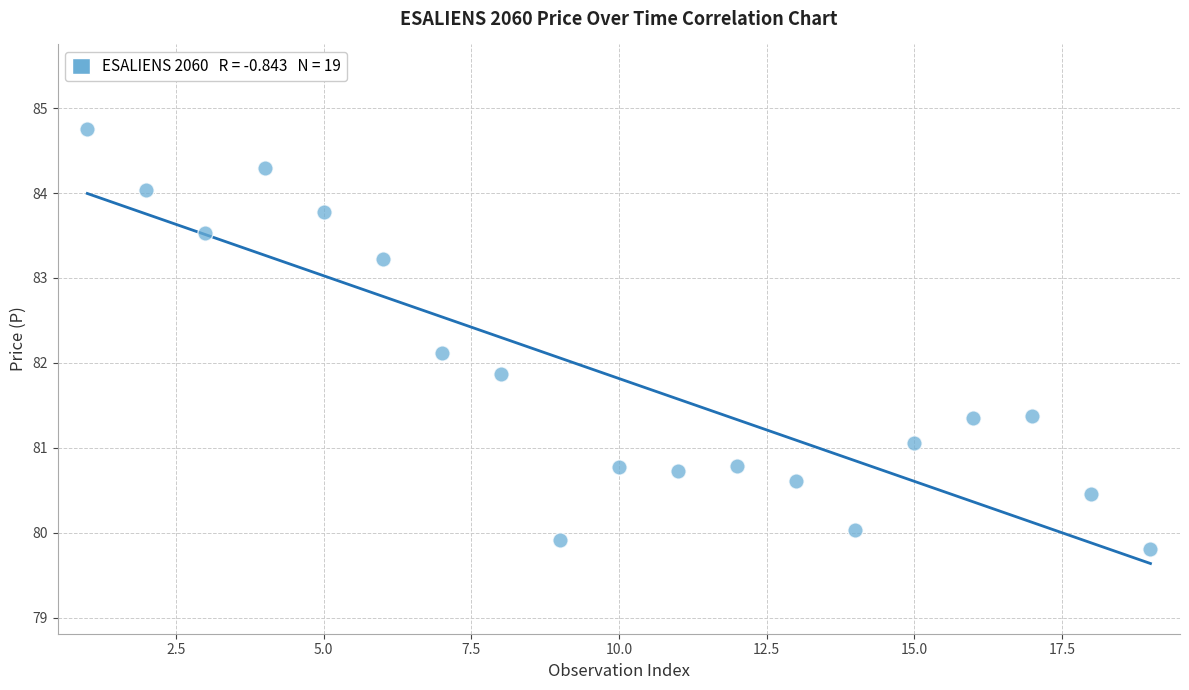

What is the range of X values (max minus min)?

18.0